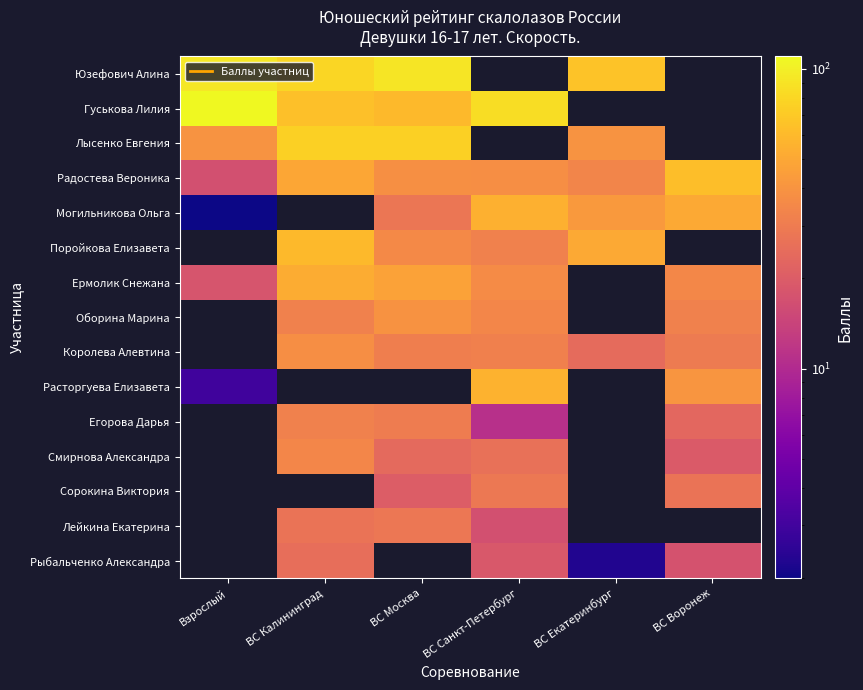

What is the spread (max minus min) of values at Взрослый?

107.9